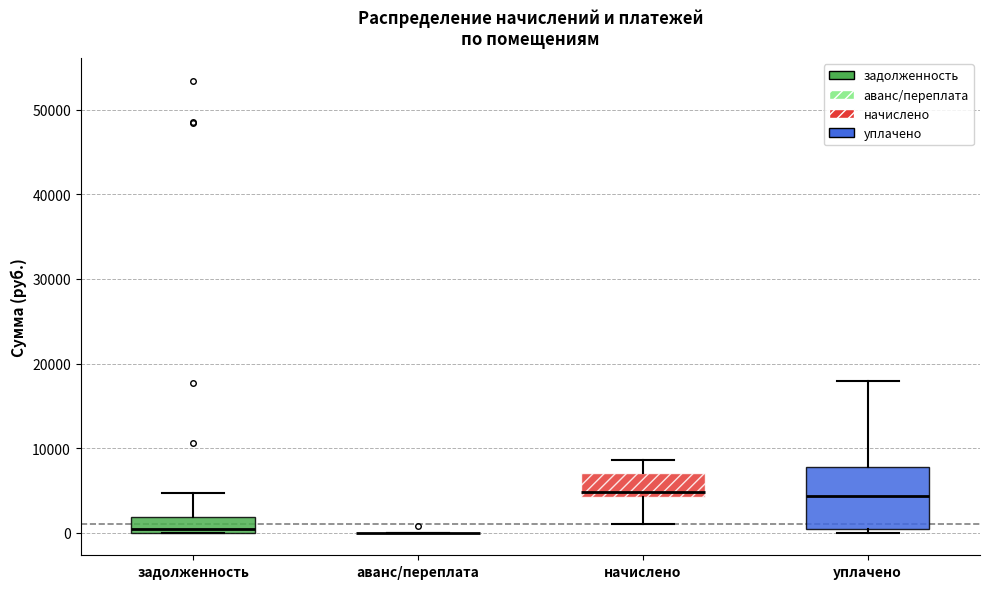

Reading left to right, transcribe this box plot: for each box, give where its median line is, the range the box spans, and where its two whiskers end, as read against the y-axis. The values are not printed on the chart, so give them approximately, as read against the axis.

задолженность: median 0 (just above the box's lower edge), box 0 to 2000, whiskers 0 to 5000
аванс/переплата: box collapsed to a line at 0, whiskers 0 to 0
начислено: median 5000, box 4000 to 7000, whiskers 1000 to 9000
уплачено: median 4000, box 0 to 8000, whiskers 0 (just below the box's lower edge) to 18000